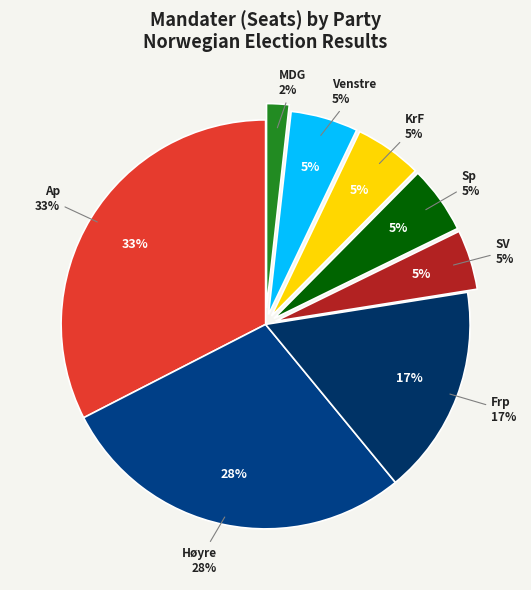

To the nearest percent, what is the combined percentage of Ap and Venstre?

38%